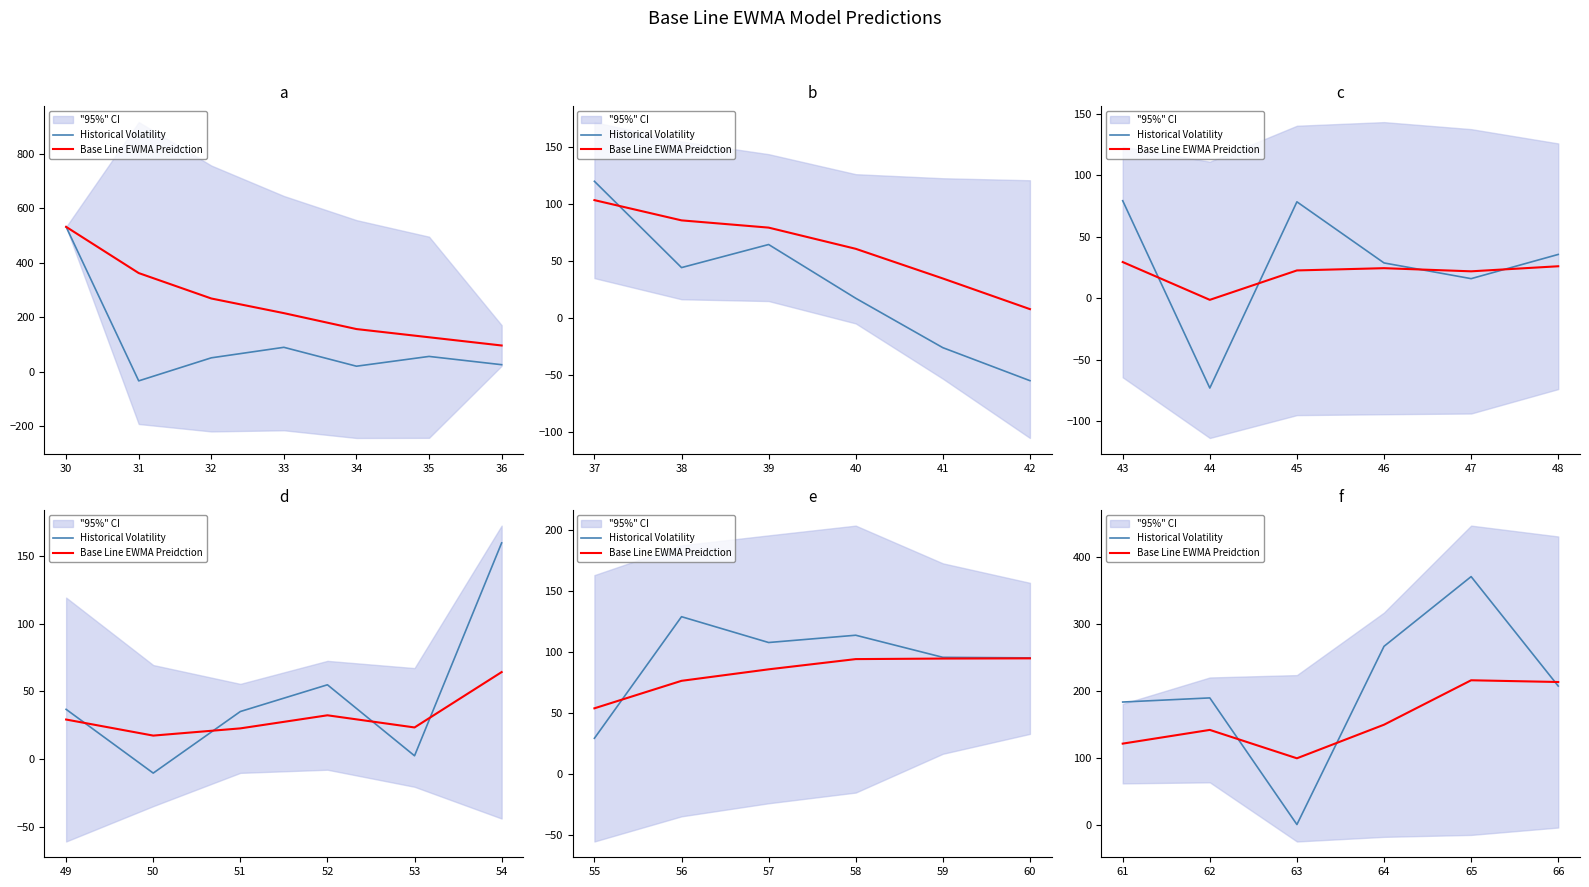

At how many categories does at least one series exceed 271?

1